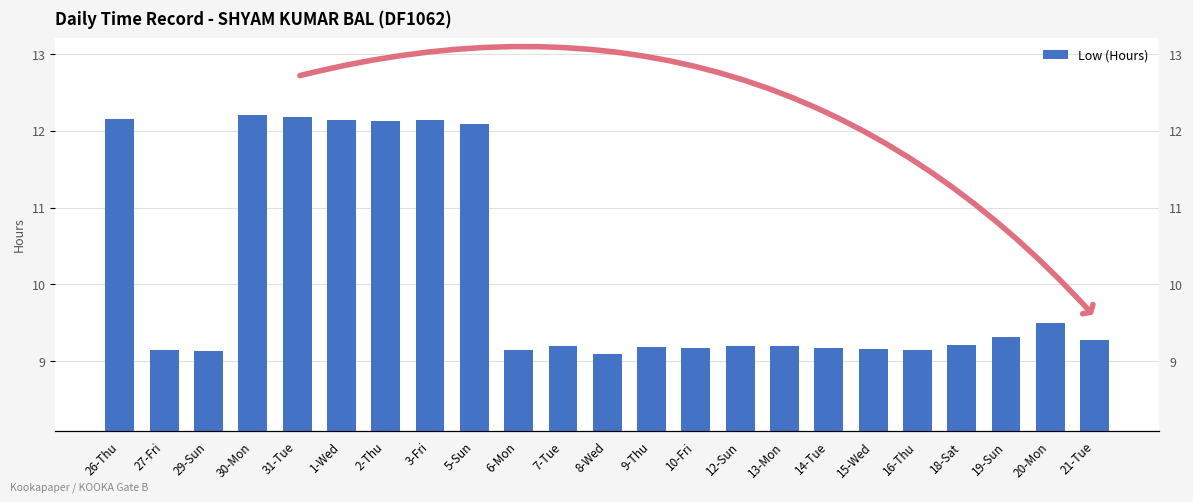

At which category does the chart reach its minimum across all series?

8-Wed